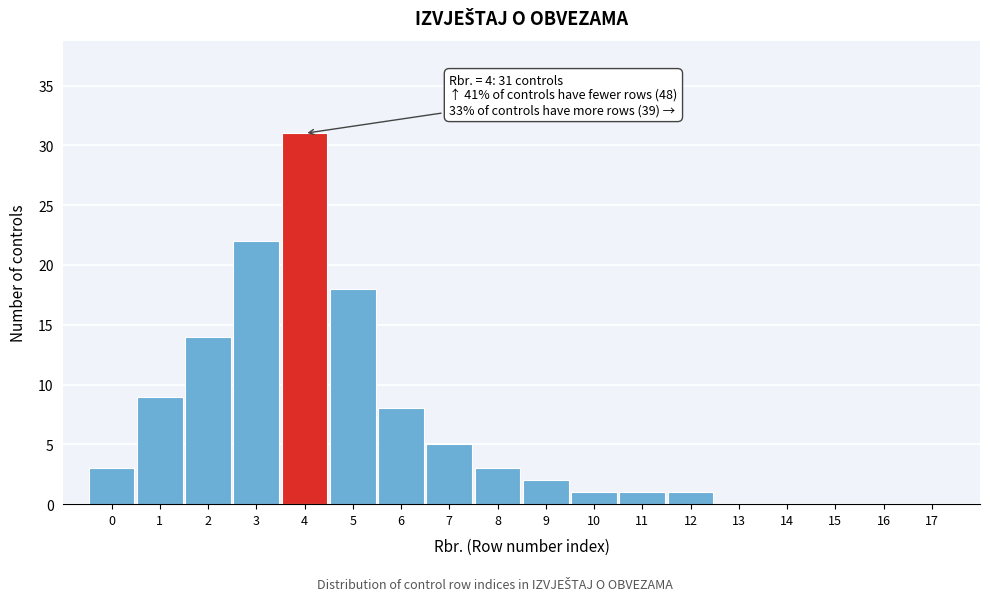

Reading left to right, transcribe all the data shown in this chart.

0=3	1=9	2=14	3=22	4=31	5=18	6=8	7=5	8=3	9=2	10=1	11=1	12=1	13=0	14=0	15=0	16=0	17=0